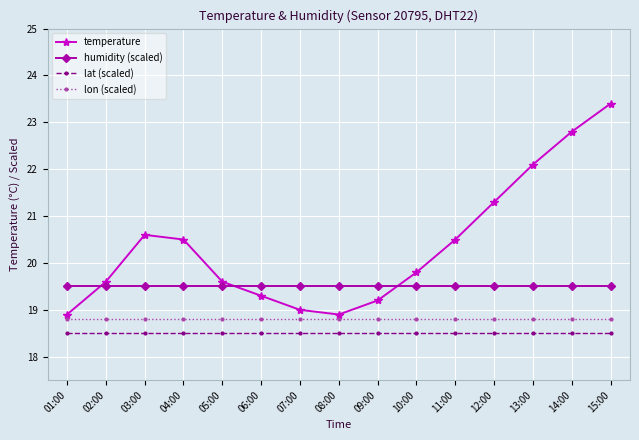

At which category is the sum across all series the highest?

15:00